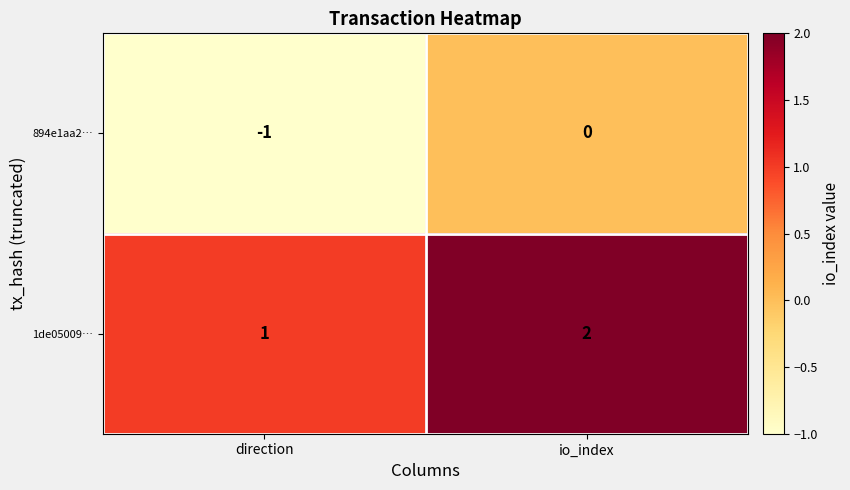

Reading left to right, extract all data points from this chart.

894e1aa2…: -1	0
1de05009…: 1	2